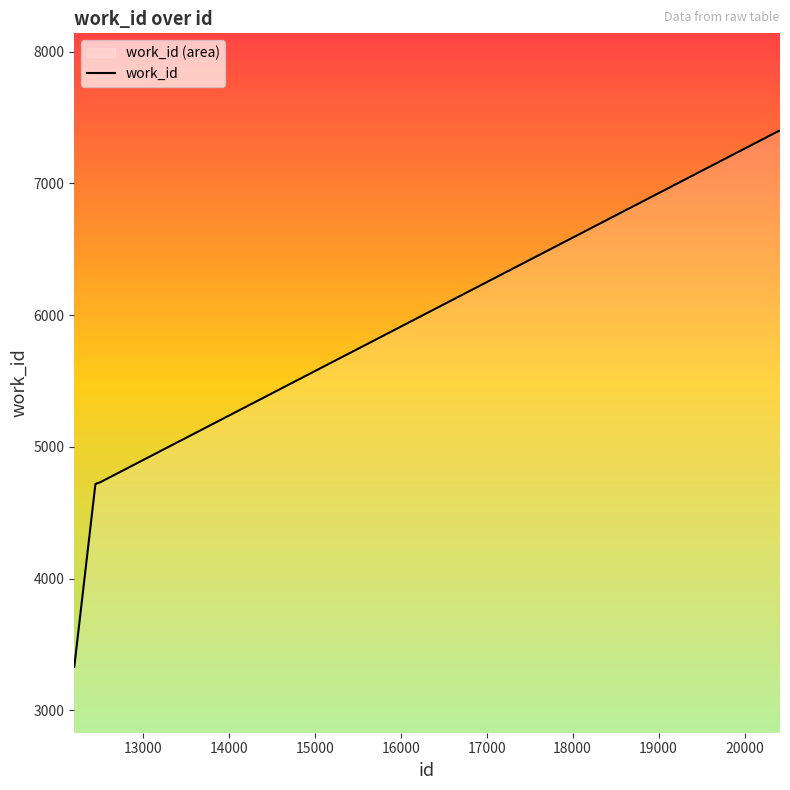

What is the greatest value displayed?

7400